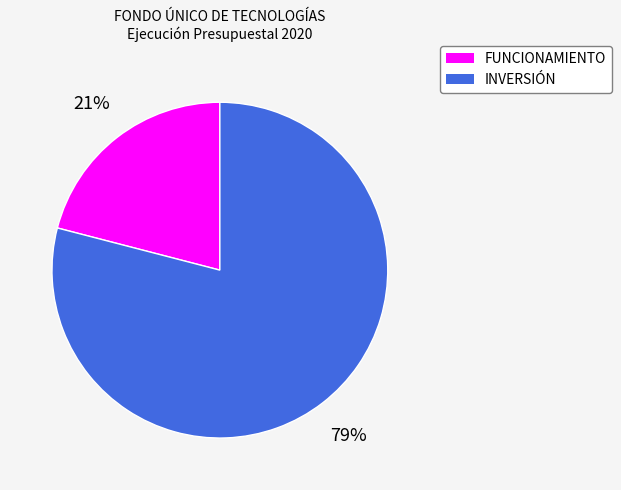

What percentage is the INVERSIÓN slice, to the nearest percent?

79%